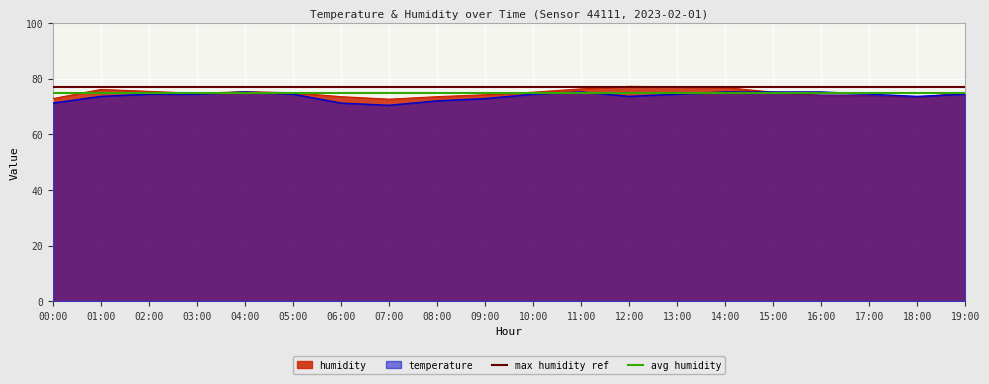

The temperature series shows 72.8 at 09:00. True or false?

True